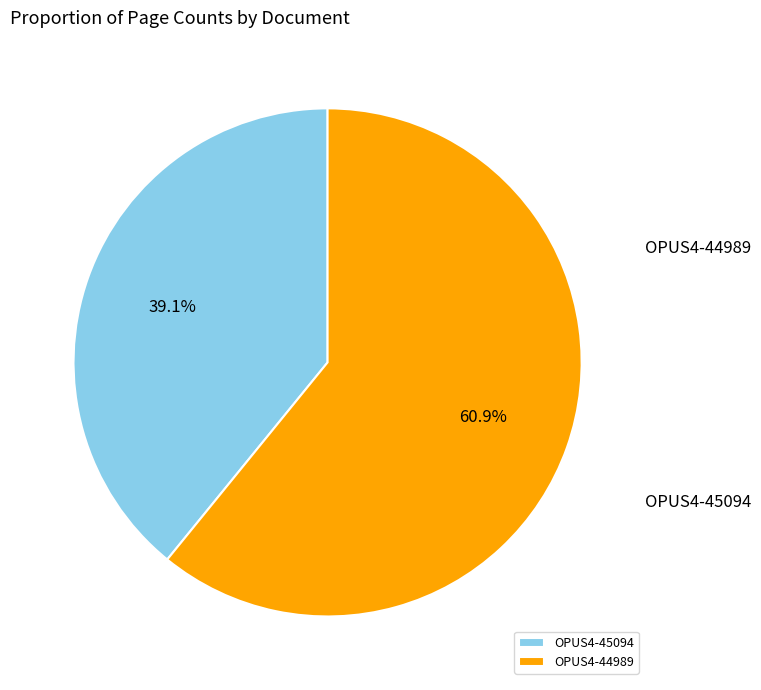

To the nearest percent, what portion does OPUS4-44989 represent?

61%